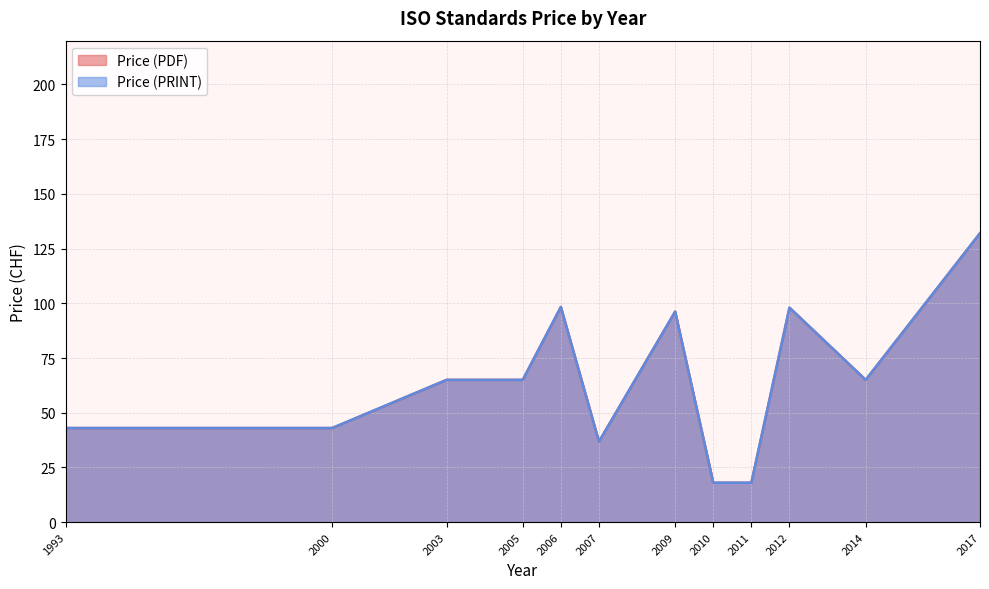

What are all the series names shown in the legend?

Price (PDF), Price (PRINT)